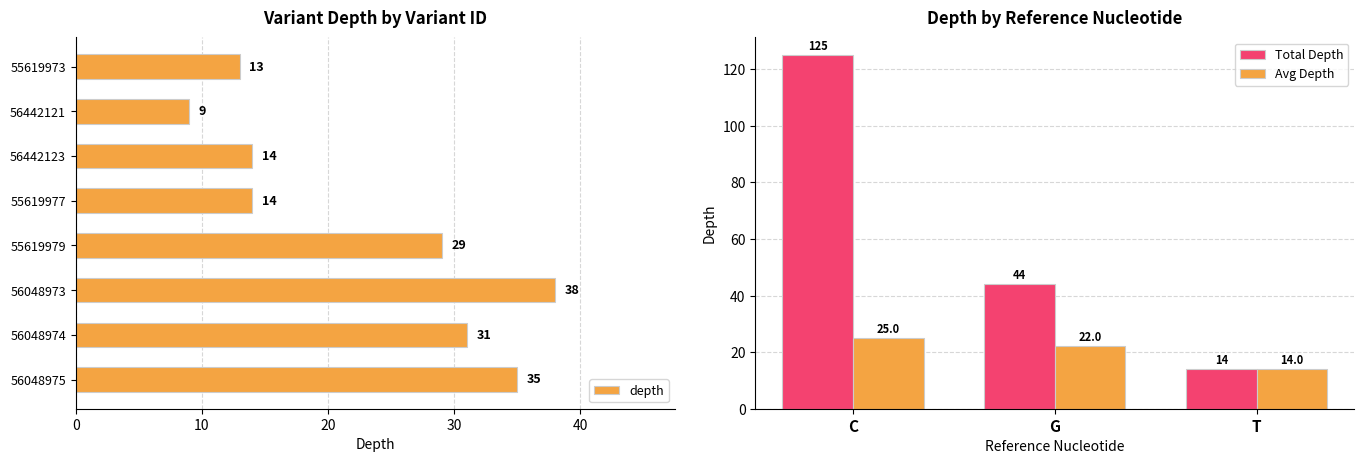

The value at 55619973 is 13. True or false?

True